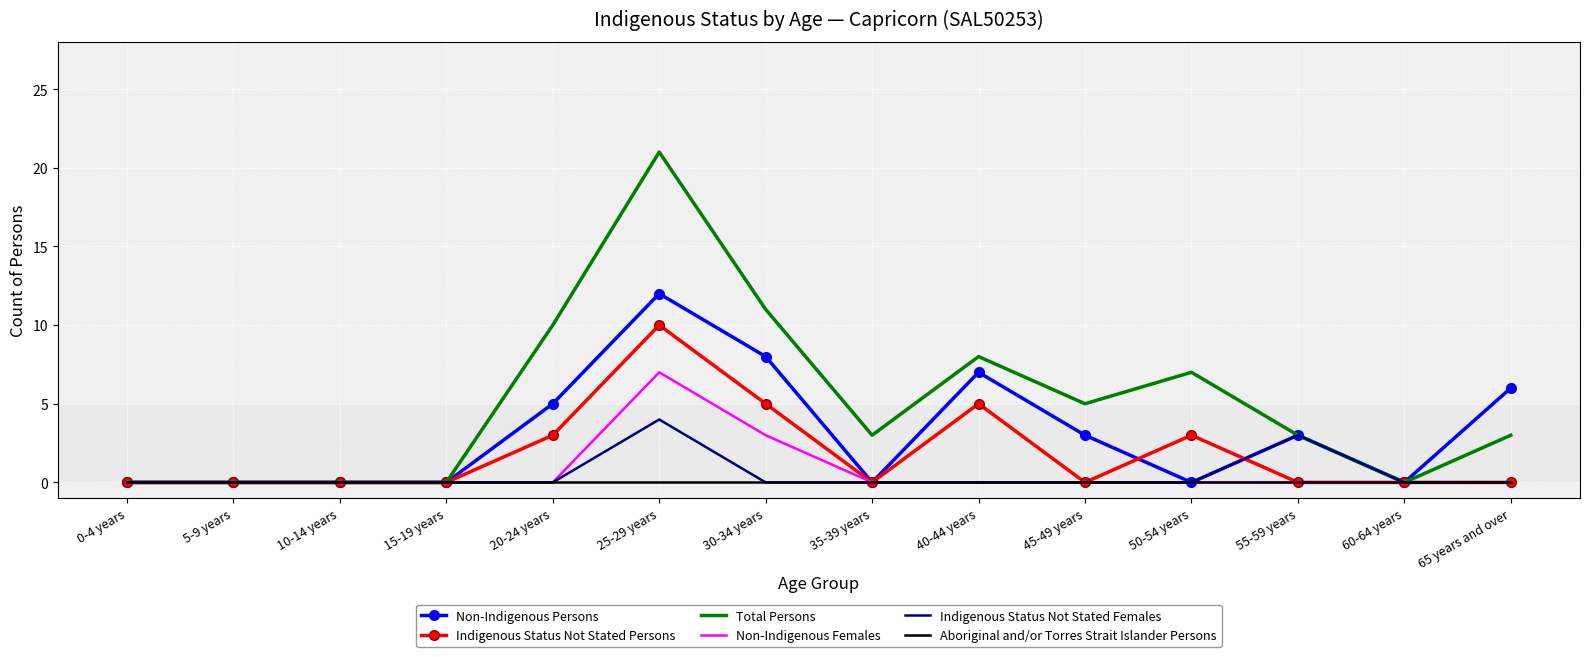

List the series in order of their peak value, lowest first.

Aboriginal and/or Torres Strait Islander Persons, Indigenous Status Not Stated Females, Non-Indigenous Females, Indigenous Status Not Stated Persons, Non-Indigenous Persons, Total Persons